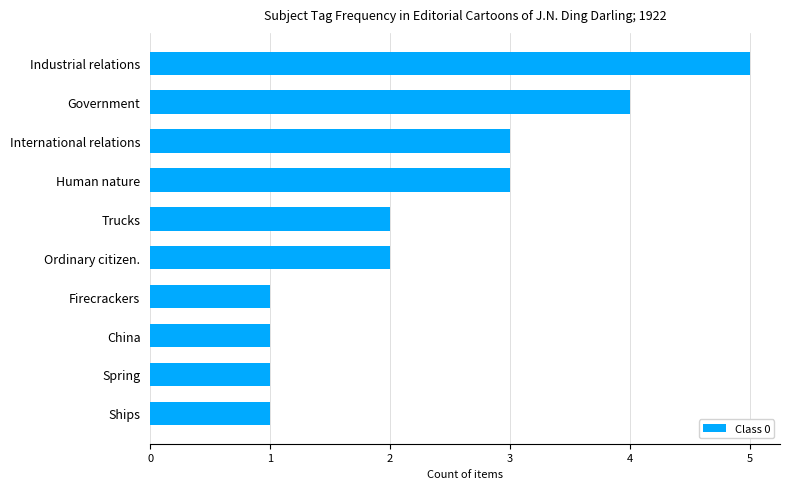

Reading bottom to top, extract all data points from this chart.

Ships=1	Spring=1	China=1	Firecrackers=1	Ordinary citizen.=2	Trucks=2	Human nature=3	International relations=3	Government=4	Industrial relations=5